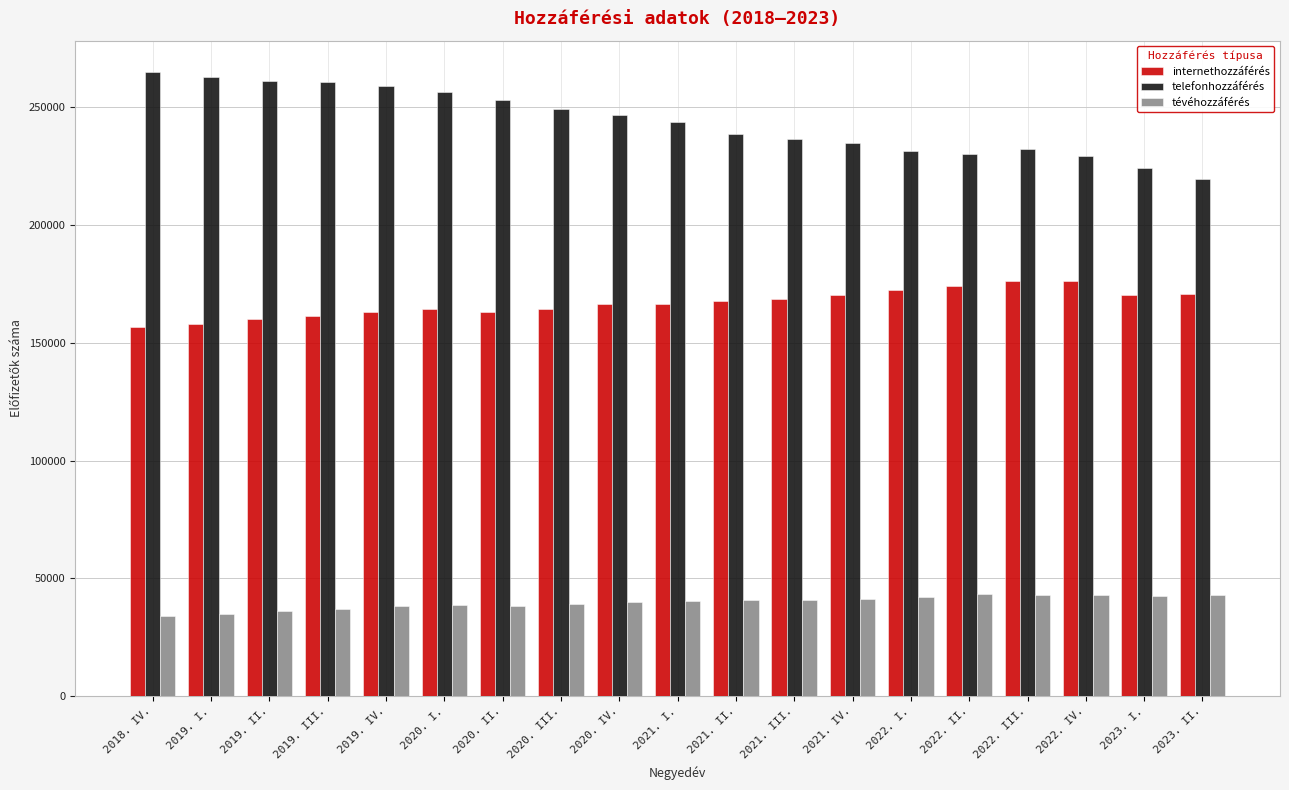

What is the sum of all tévéhozzáférés values?

755649